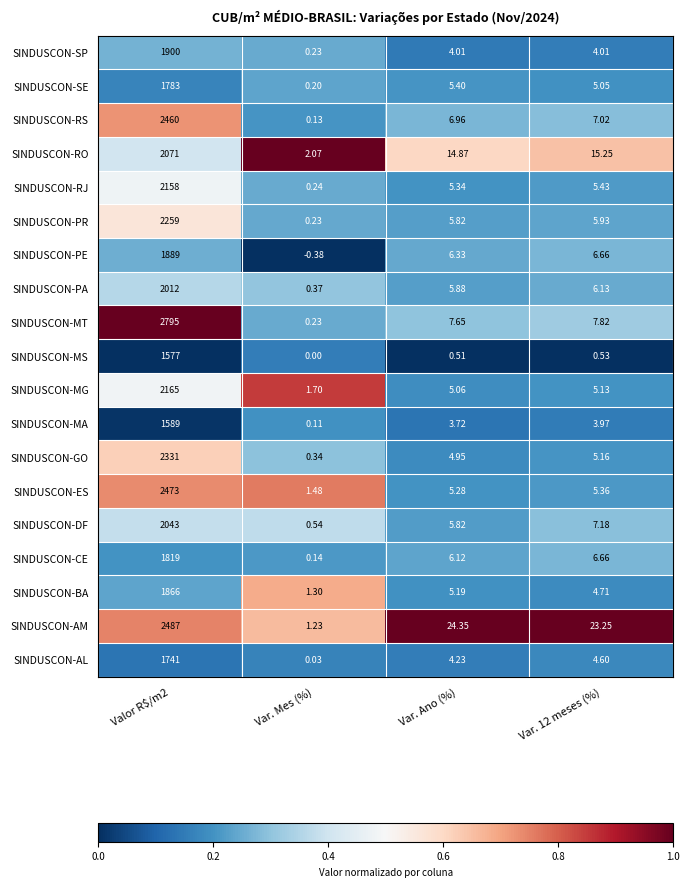

Which series has the widest spread of values?

SINDUSCON-MT